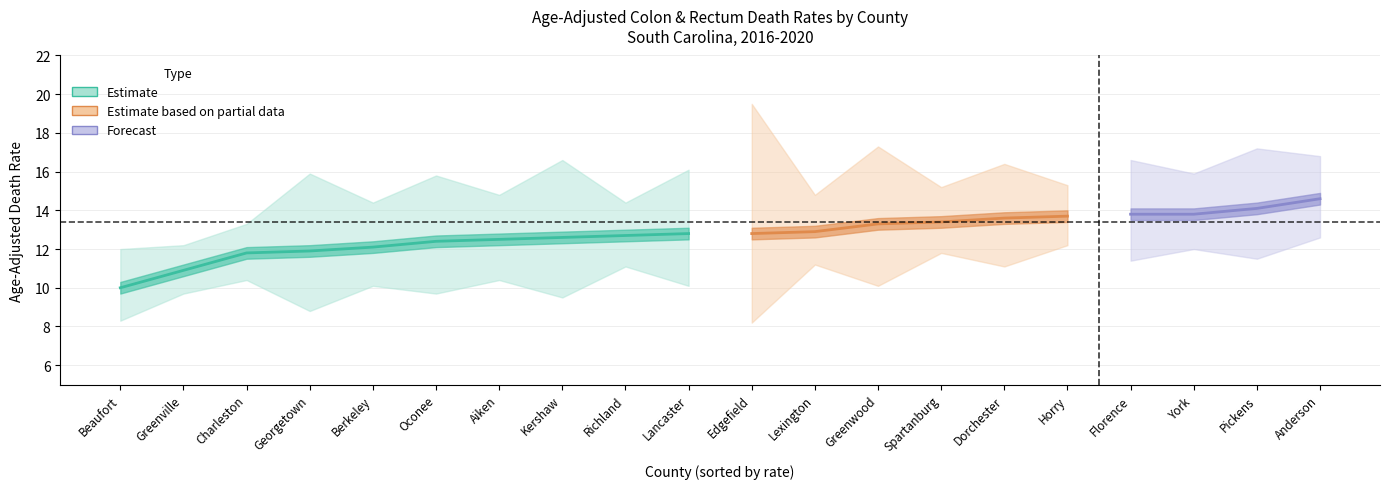

At which label is Lower CI closest to 10?

Berkeley